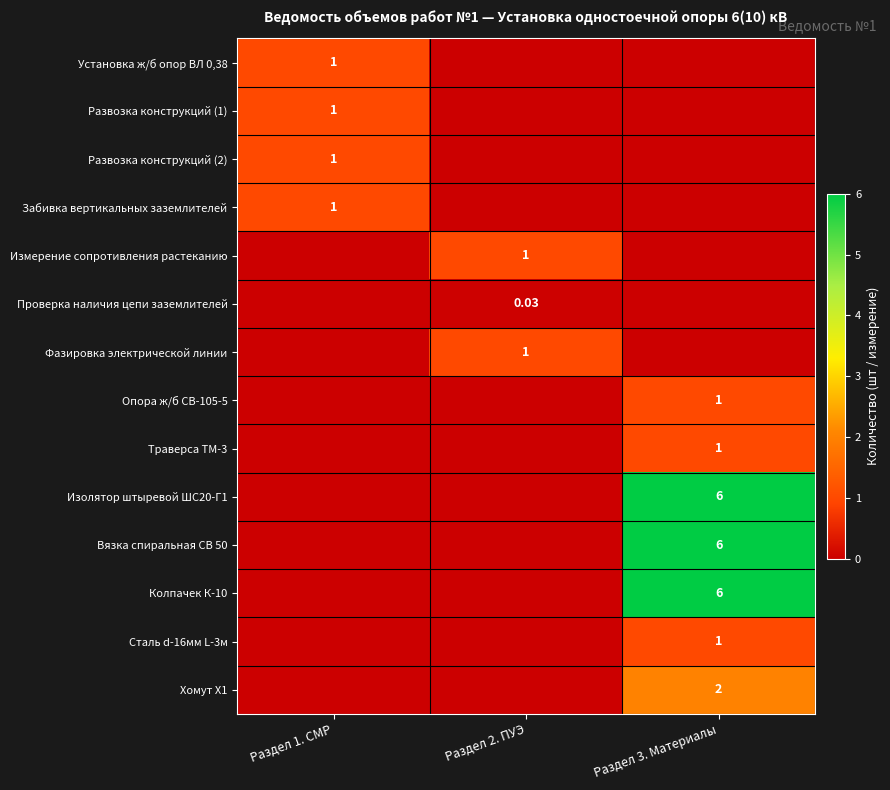

Rank the categories by Вязка спиральная СВ 50 value from lowest to highest.

Раздел 1. СМР, Раздел 2. ПУЭ, Раздел 3. Материалы